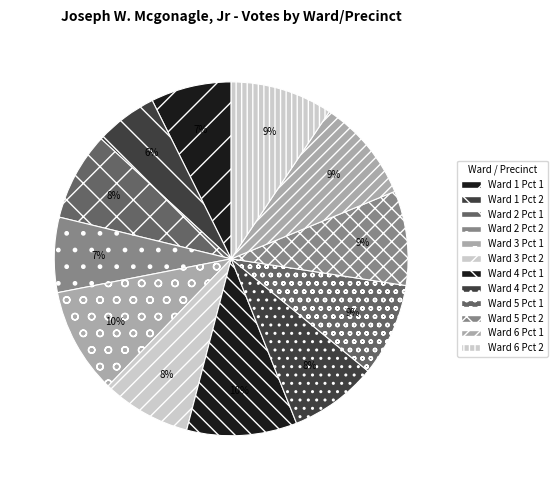

Does Ward 3 Pct 1 account for over 50% of the chart?

No